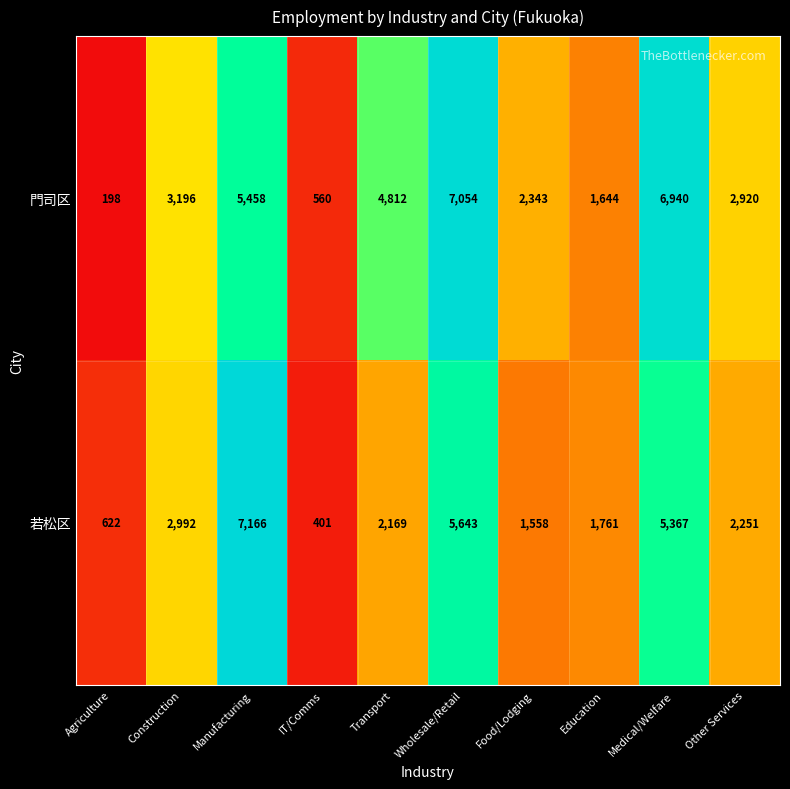

At how many categories does at least one series exceed 7027?

2